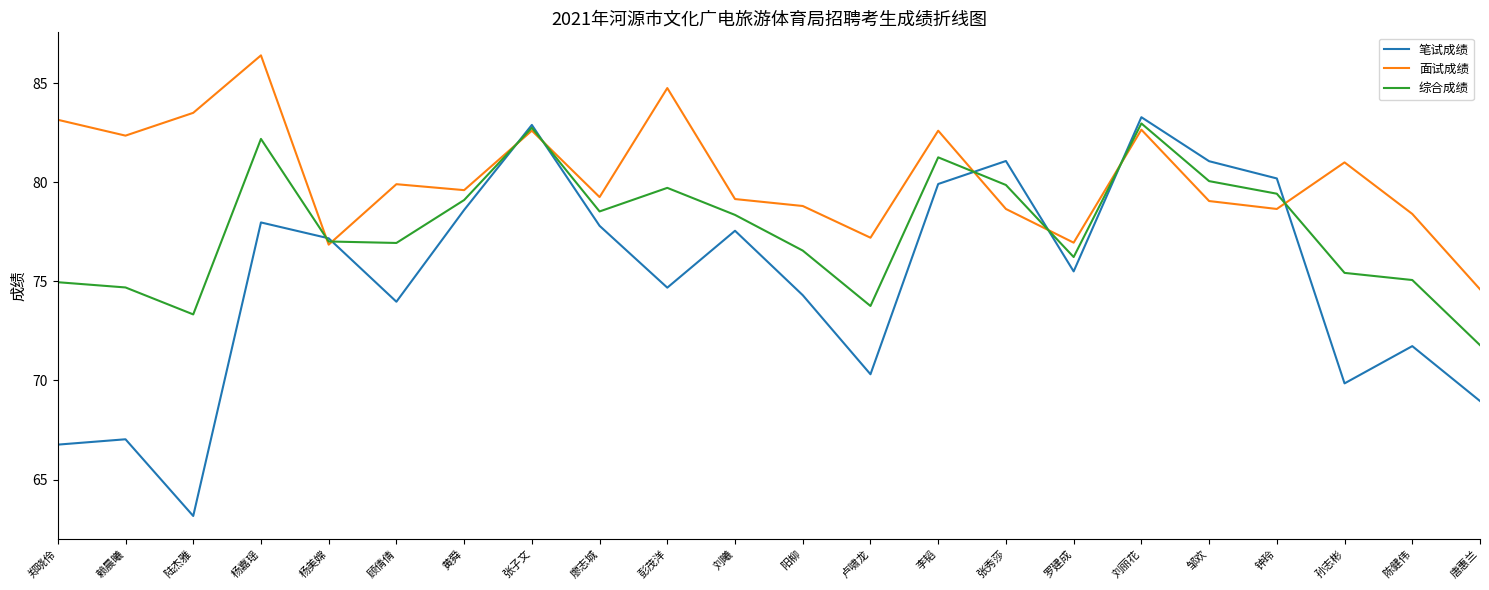

Does the chart display data point markers on the line(s)?

No